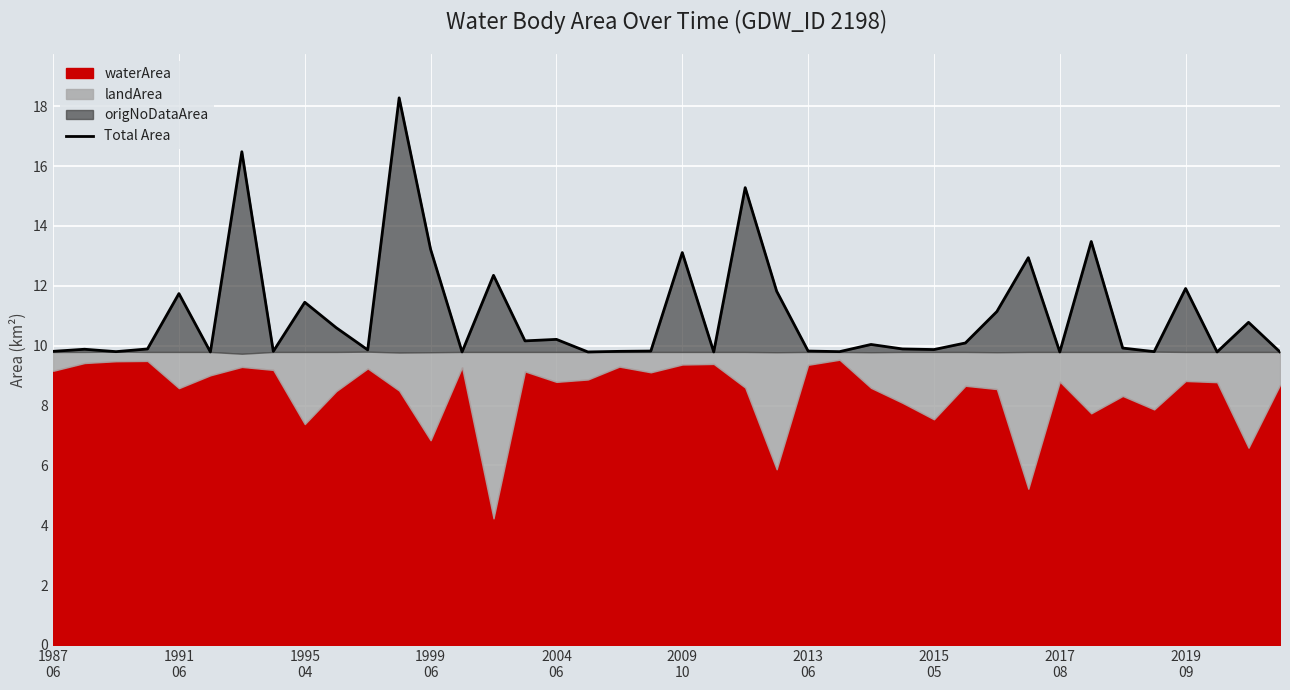

How many interior local valleys (lower than both neighbors) does the data have?

13